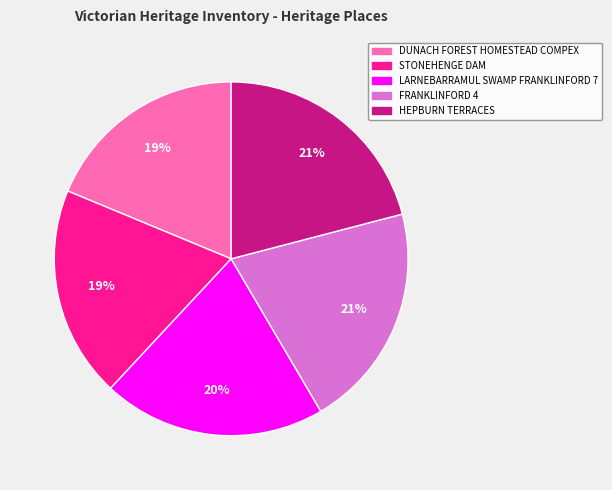

To the nearest percent, what percentage of the pie is FRANKLINFORD 4?

21%